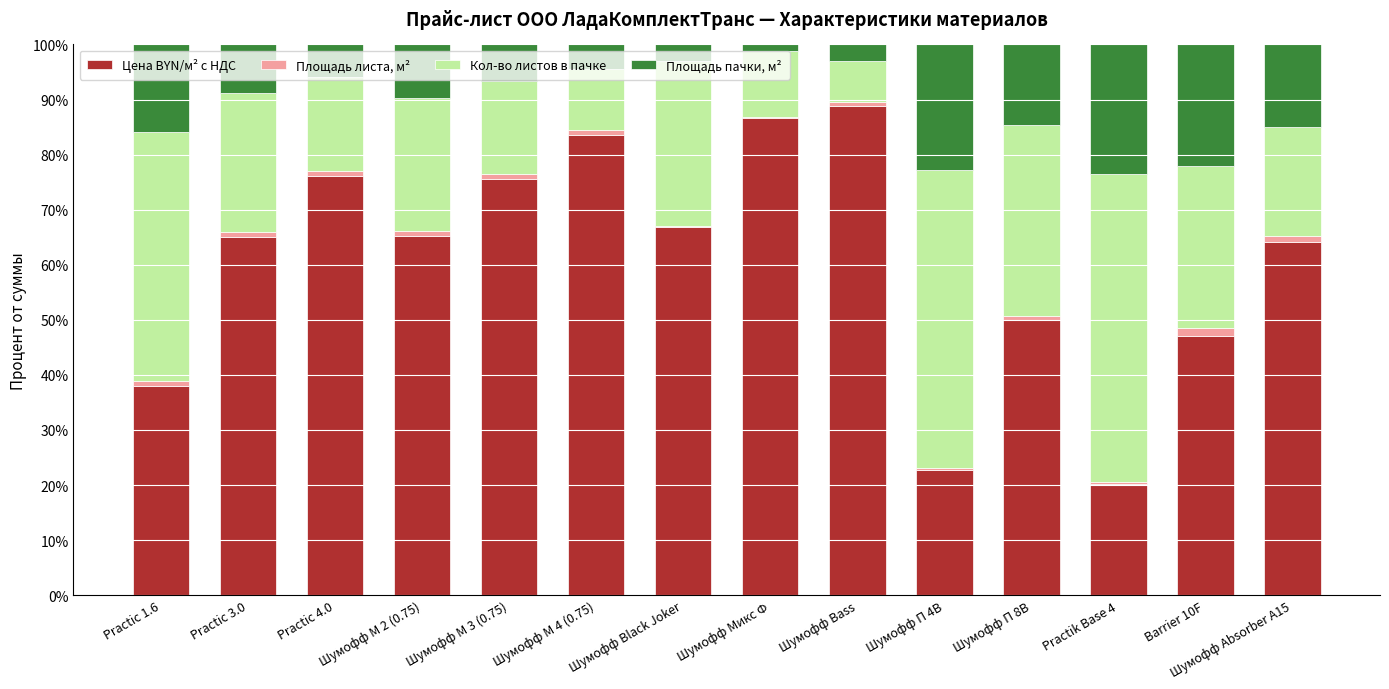

Which category has the highest value in the Цена BYN/м² с НДС series?

Шумофф Bass